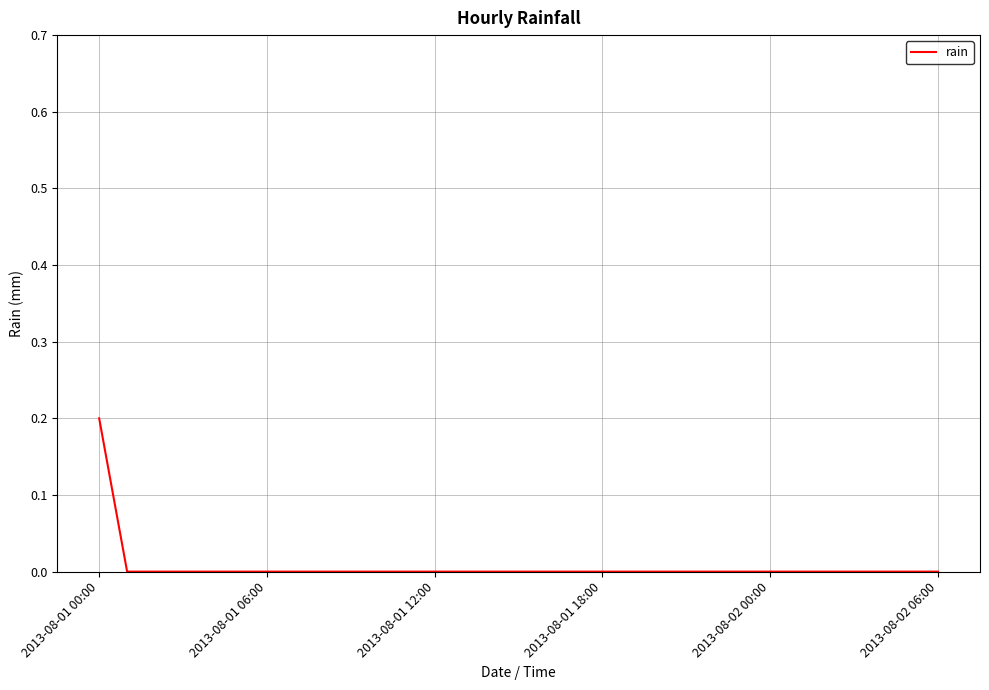

How many lines are shown in the chart?

1